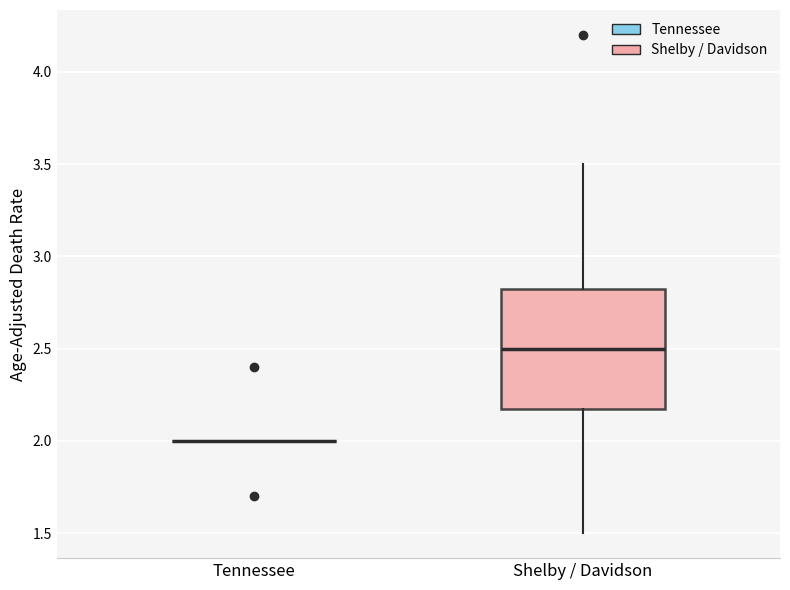

Reading left to right, read every box against the y-axis: the position of its median line, the range the box covers, and the ends of its whiskers. The values are not printed on the chart, so give them approximately, as read against the axis.

Tennessee: box collapsed to a line at 2.00, whiskers 2.00 to 2.00
Shelby / Davidson: median 2.50, box 2.20 to 2.85, whiskers 1.50 to 3.50